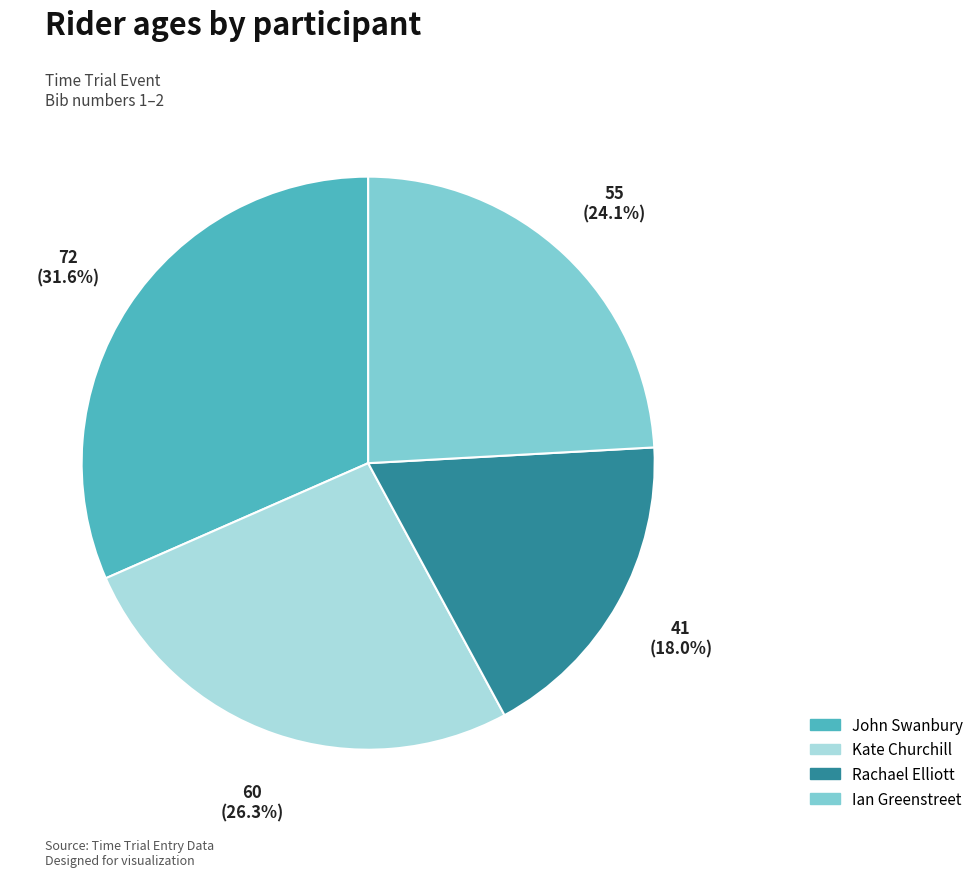

How much of the chart is everything except Rachael Elliott?

82.0%